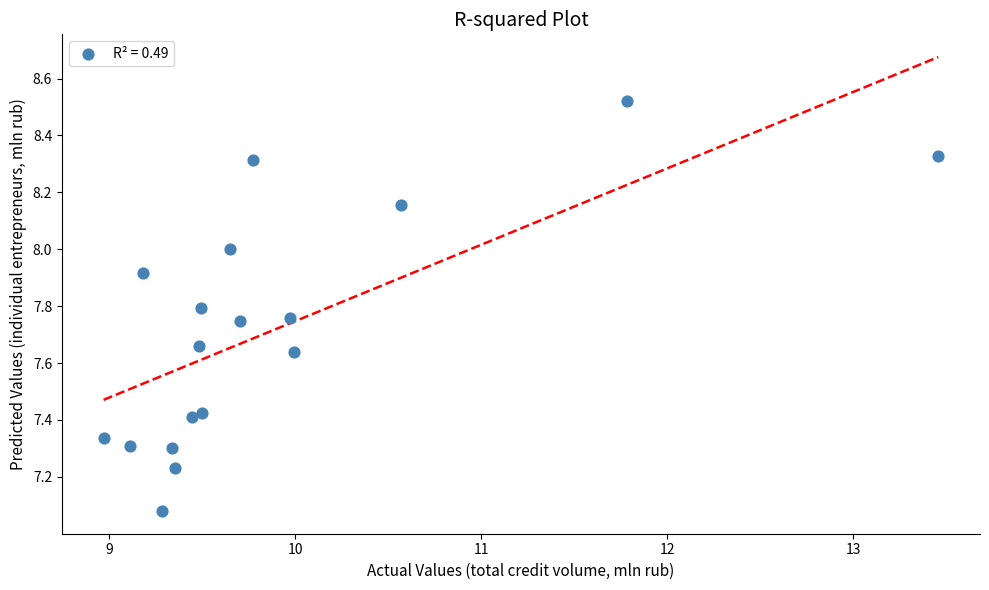

What is the range of Y values (max minus min)?

1.4